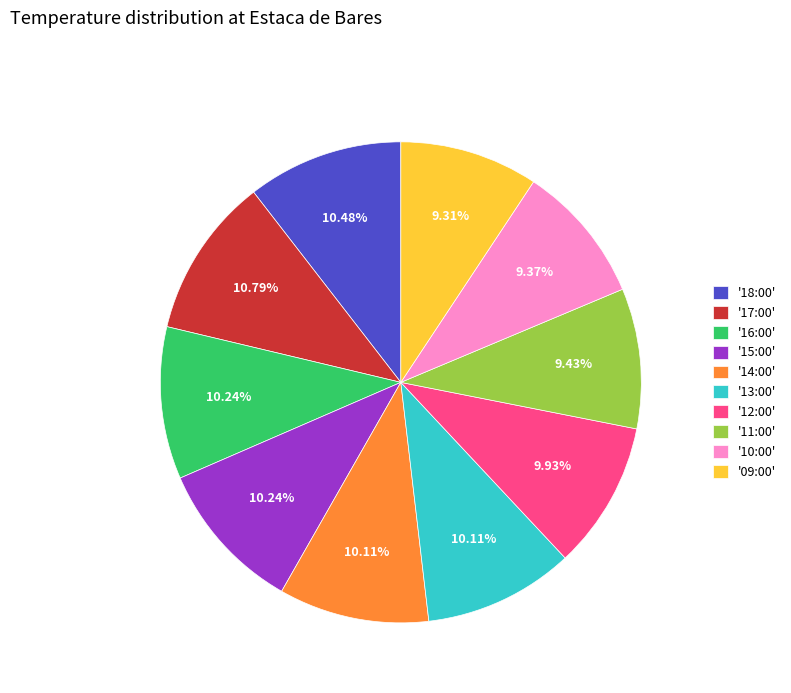

What is the ratio of the value at '18:00' to the value at '10:00'?

1.1